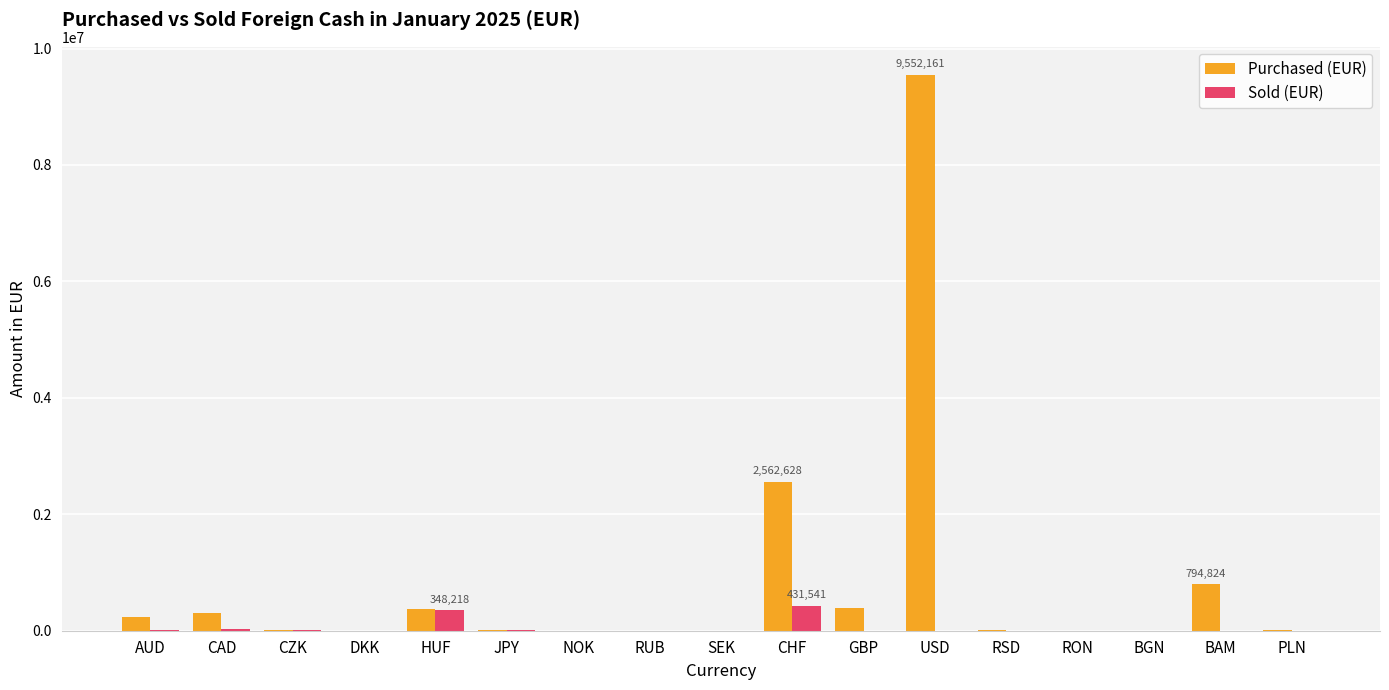

Between DKK and CHF, which series saw the biggest shift?

Purchased (EUR)